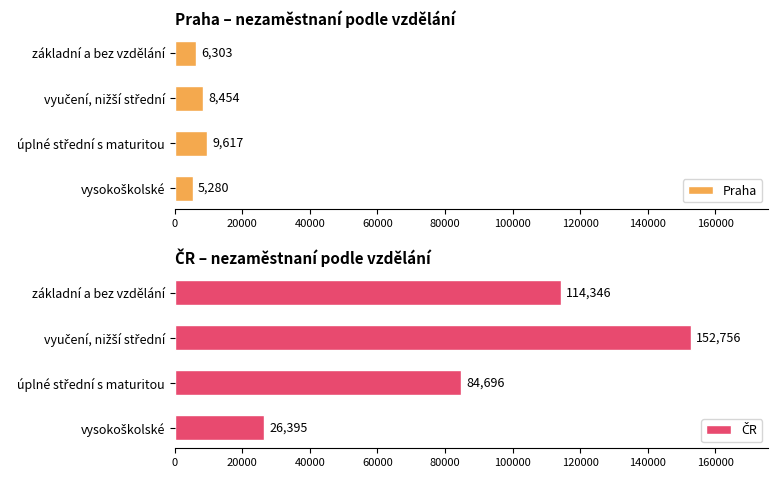

What are all the series names shown in the legend?

Praha, ČR